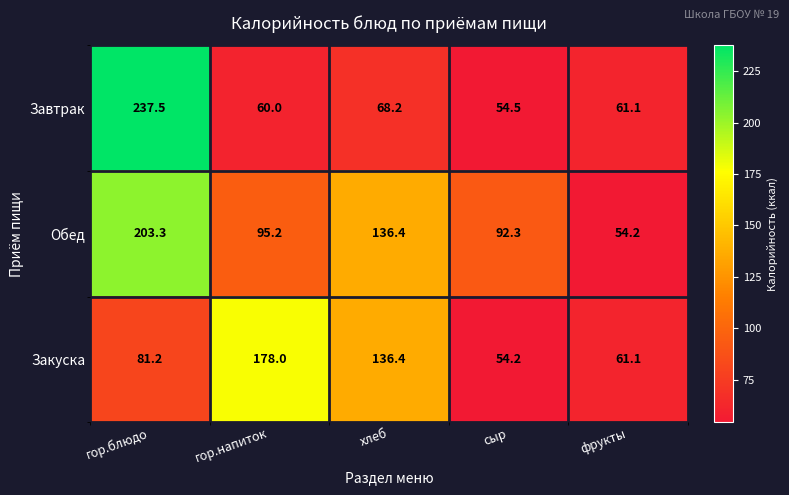

Reading left to right, extract all data points from this chart.

Завтрак: гор.блюдо=237.5	гор.напиток=60.0	хлеб=68.2	сыр=54.5	фрукты=61.1
Обед: гор.блюдо=203.3	гор.напиток=95.2	хлеб=136.4	сыр=92.3	фрукты=54.2
Закуска: гор.блюдо=81.2	гор.напиток=178.0	хлеб=136.4	сыр=54.2	фрукты=61.1